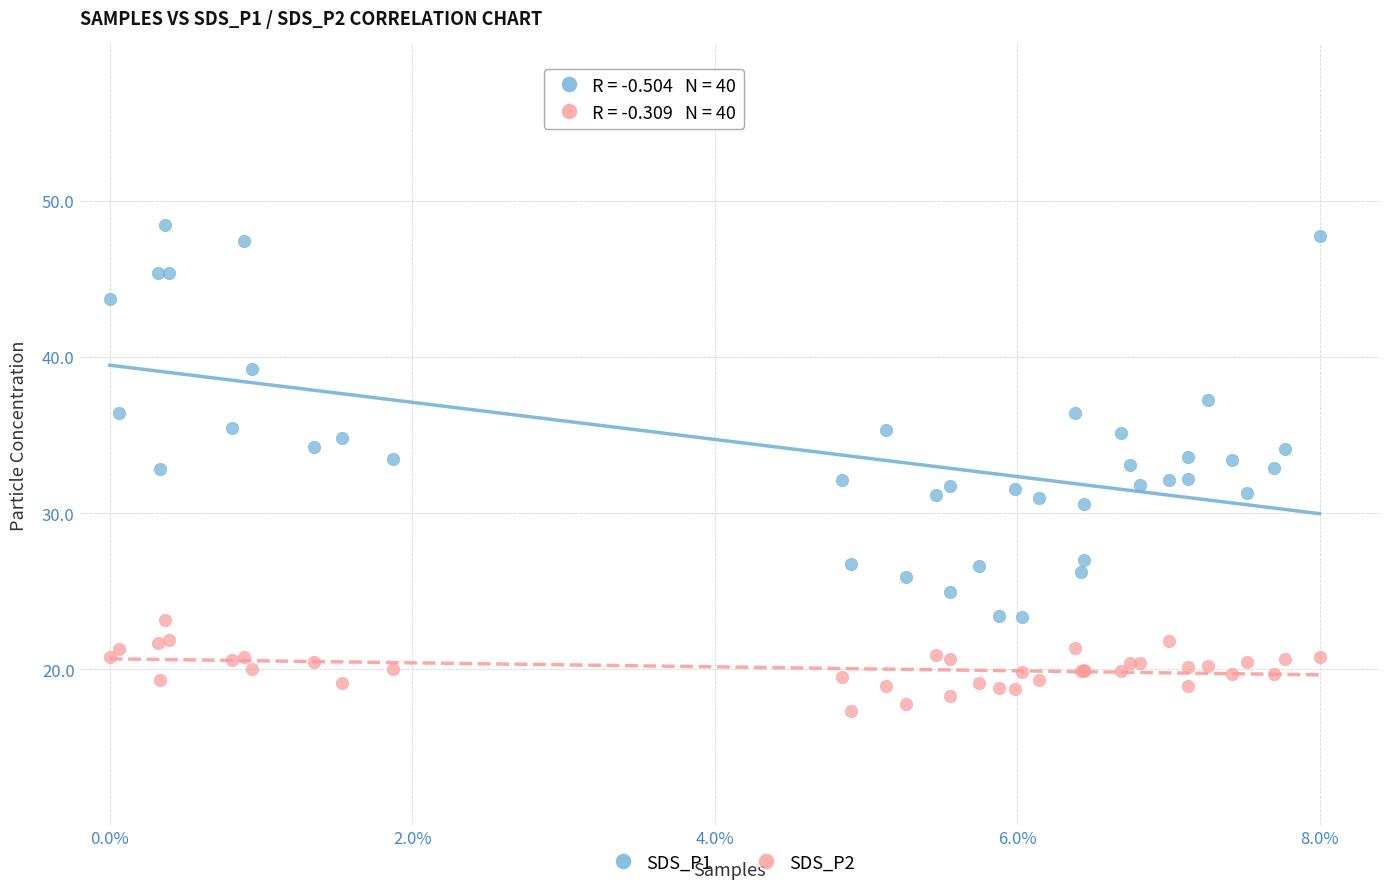

Which series has the widest spread of Y values?

SDS_P1